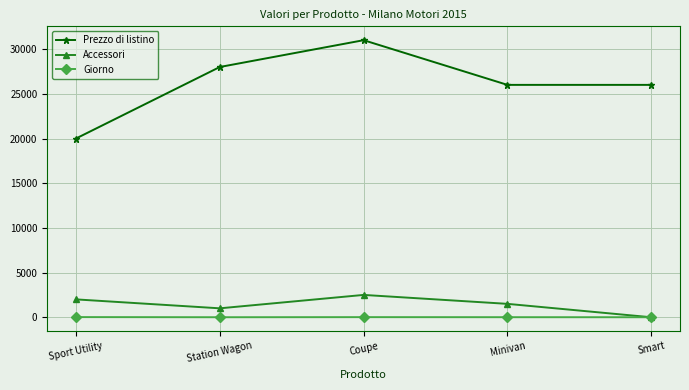

What is the difference between the second highest and second lowest values in the Prezzo di listino series?

2000